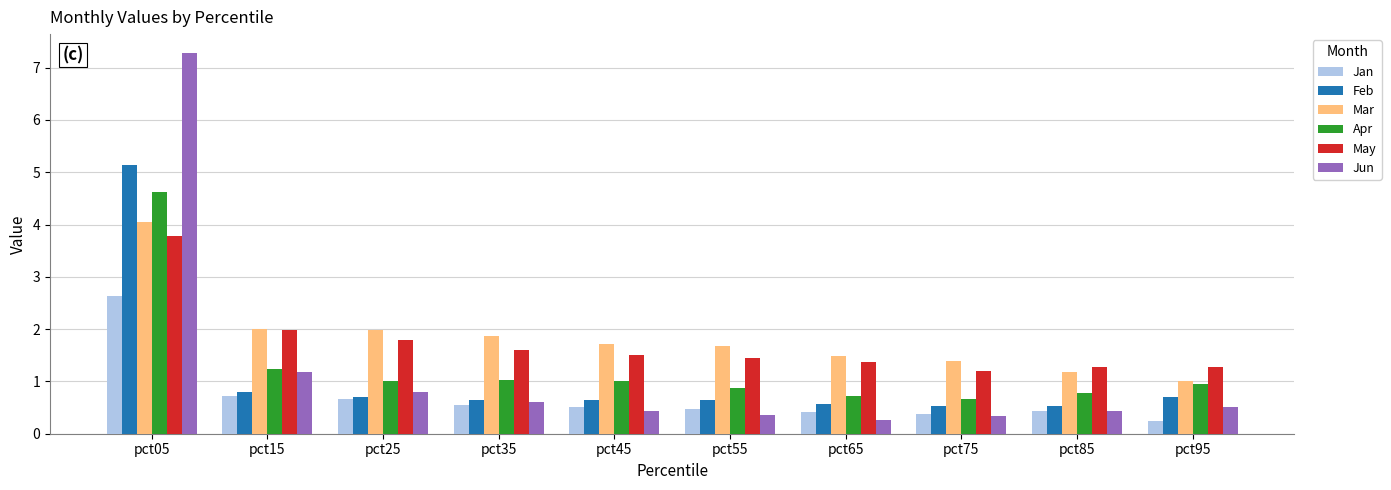

What is the sum of the May values at pct35 and pct45?

3.1